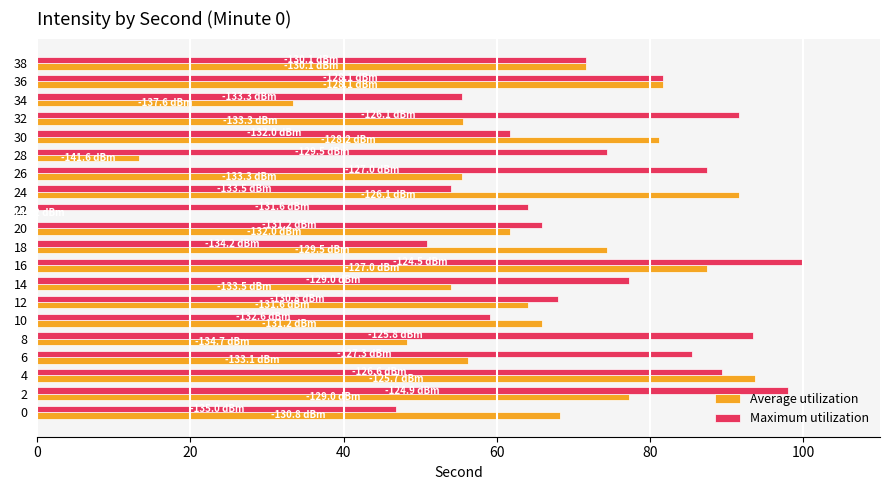

Which series has the largest total across all categories?

Maximum utilization